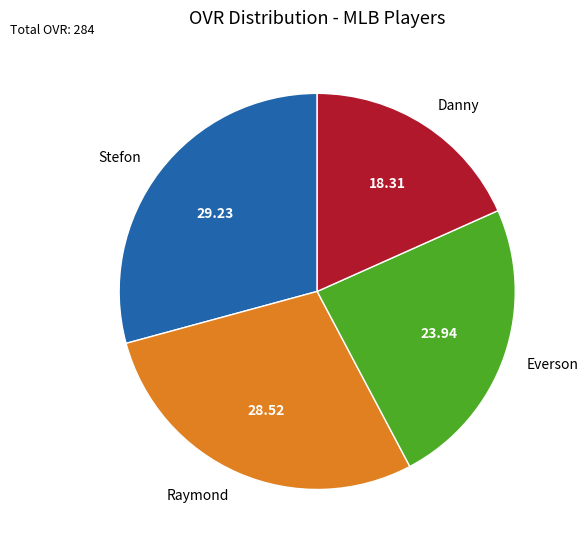

Do Raymond and Stefon together represent more than half of the pie?

Yes